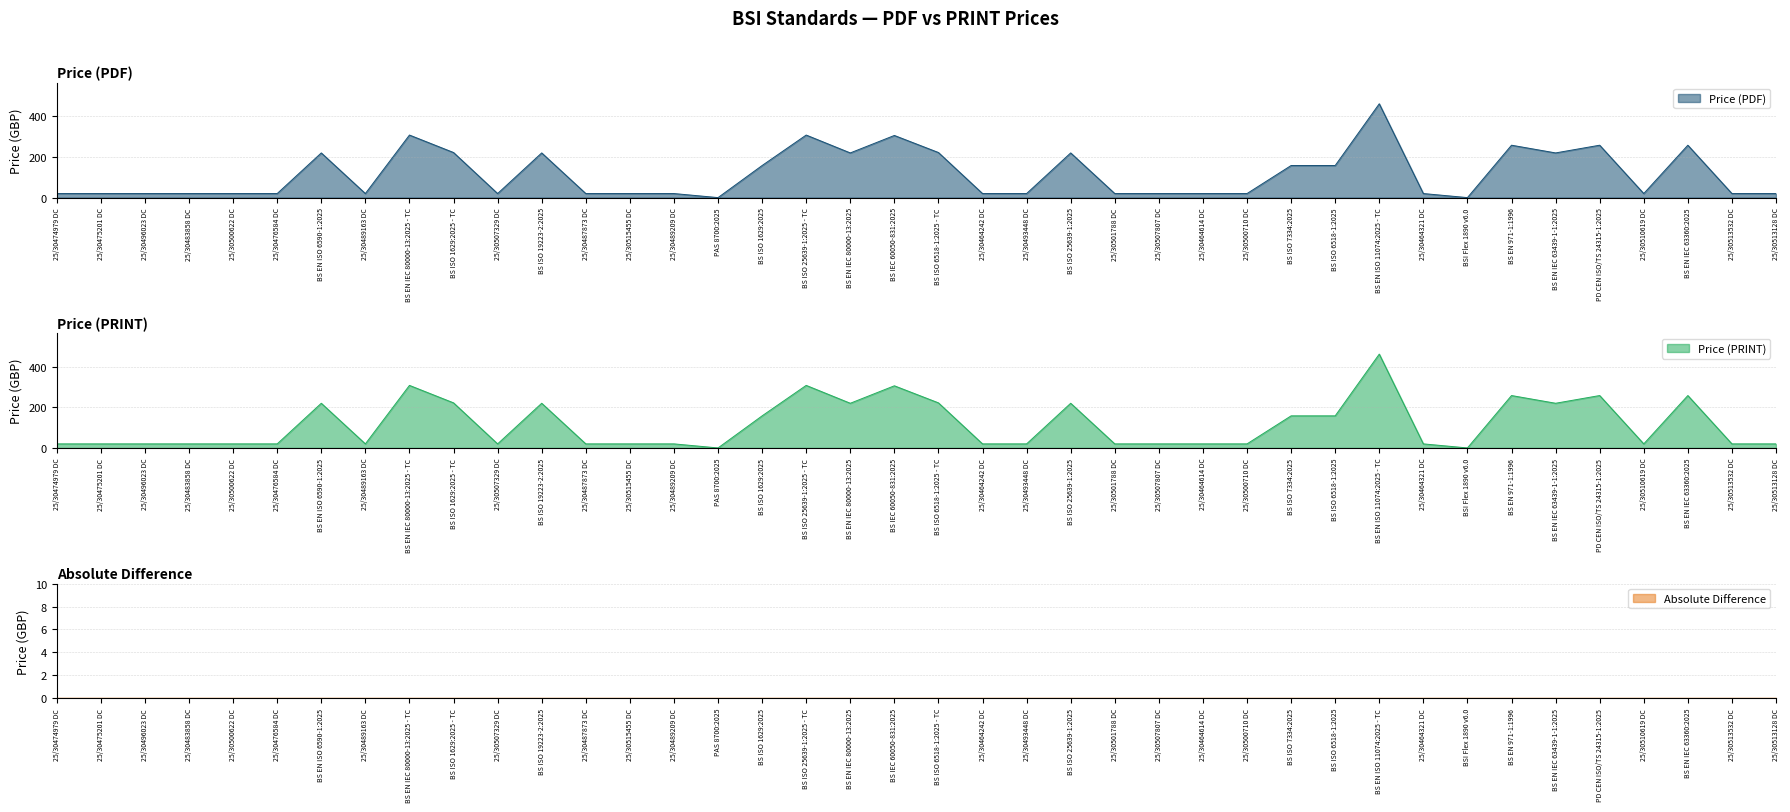

What is the difference between the second highest and second lowest values in the Price (PDF) series?

308